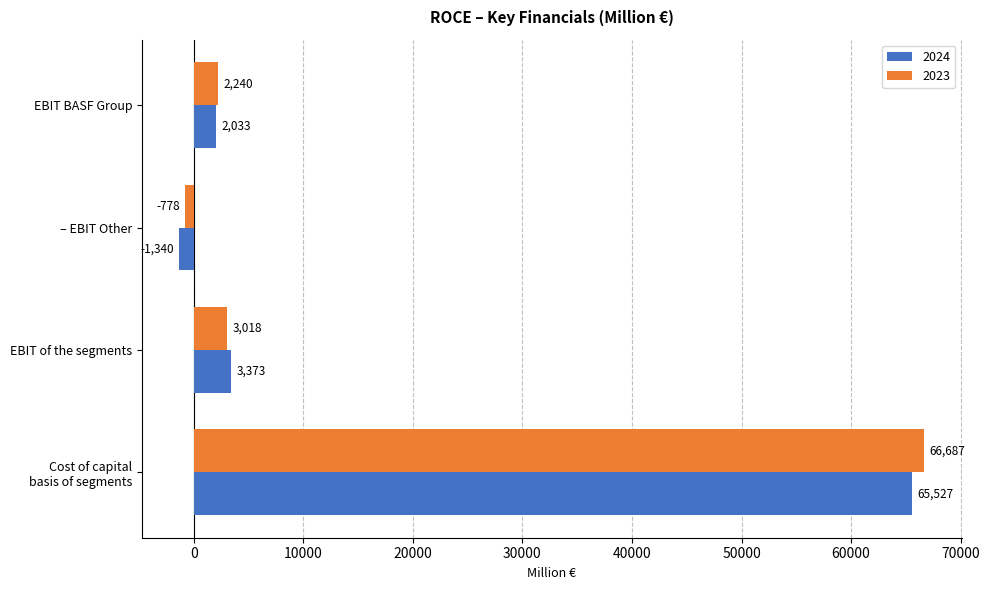

Is the value of 2023 at EBIT BASF Group greater than the value of 2024 at – EBIT Other?

Yes